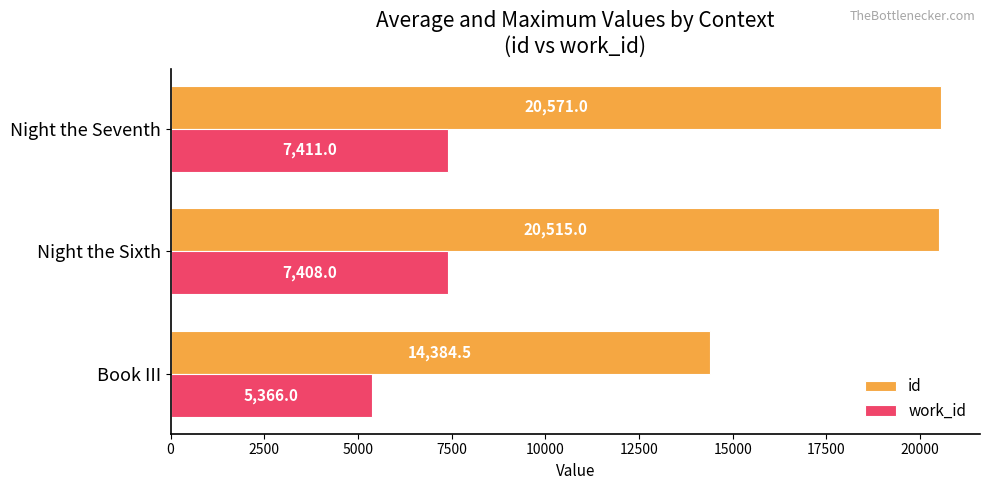

Count the number of categories in the chart.

3